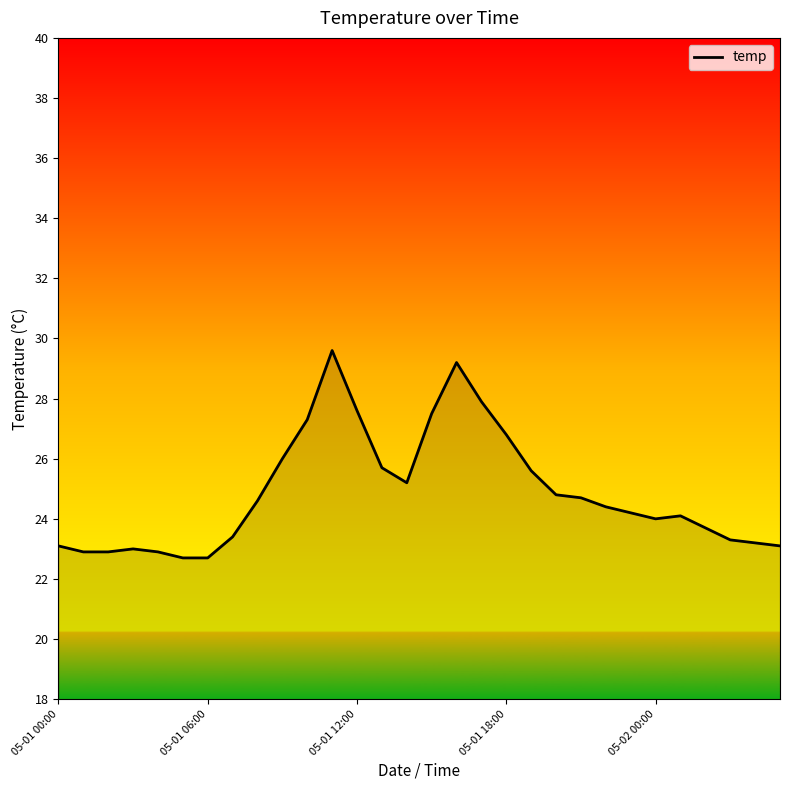

Reading left to right, list all the values displayed in this chart.

23.1	22.9	22.9	23.0	22.9	22.7	22.7	23.4	24.6	26.0	27.3	29.6	27.6	25.7	25.2	27.5	29.2	27.9	26.8	25.6	24.8	24.7	24.4	24.2	24.0	24.1	23.7	23.3	23.2	23.1